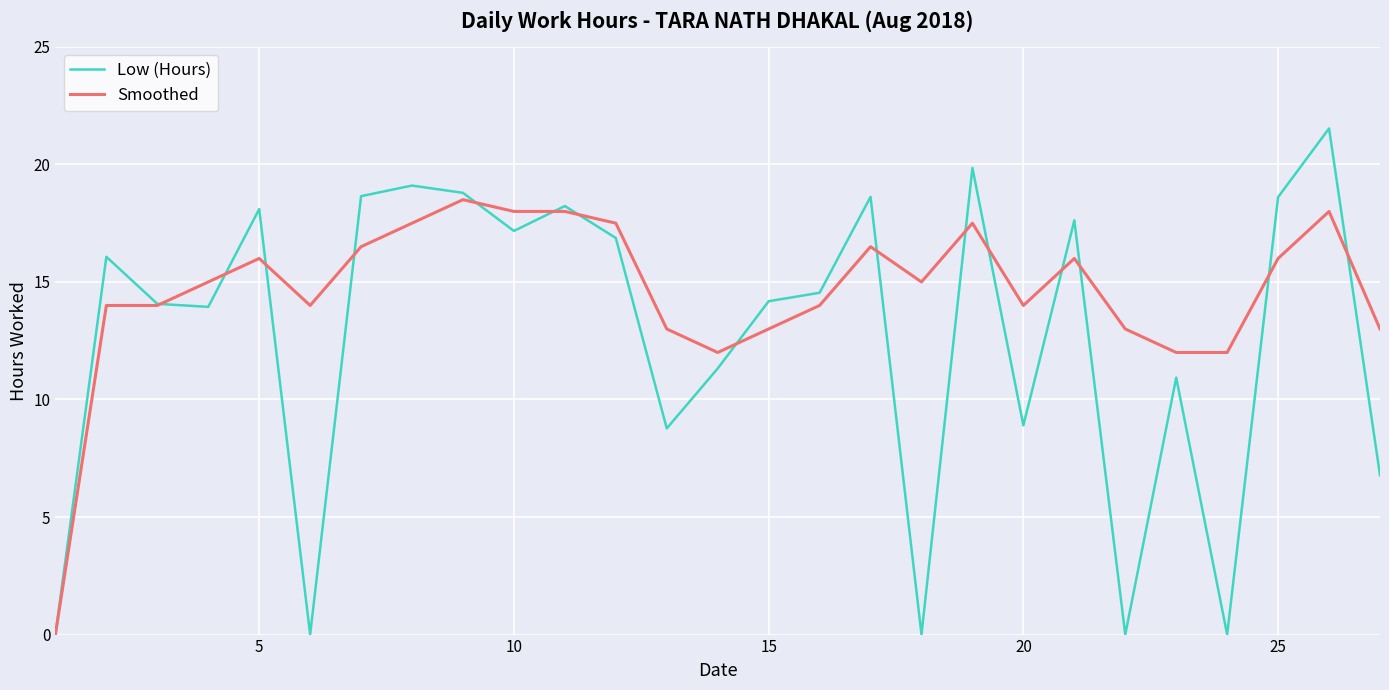

Which series has the largest total across all categories?

Smoothed